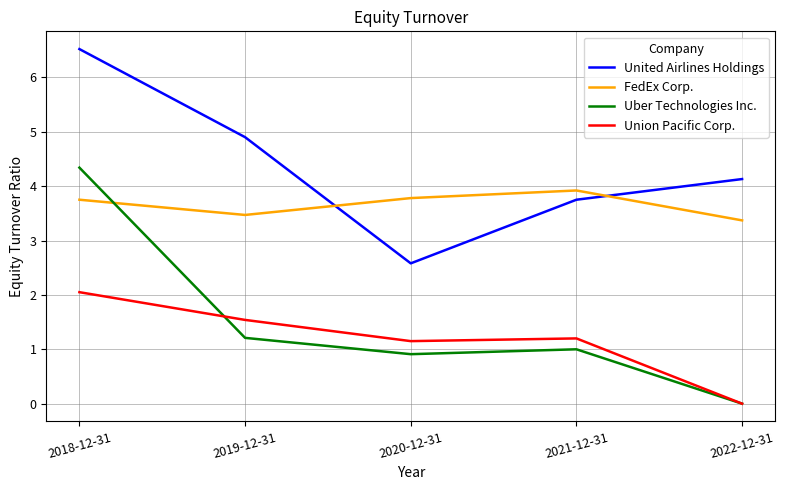

Which series changed the most between 2021-12-31 and 2022-12-31?

Union Pacific Corp.